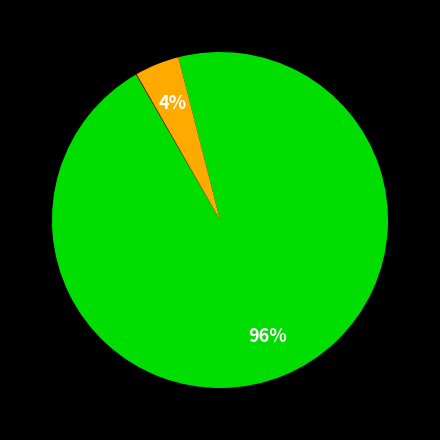

Does any single category account for the majority?

Yes